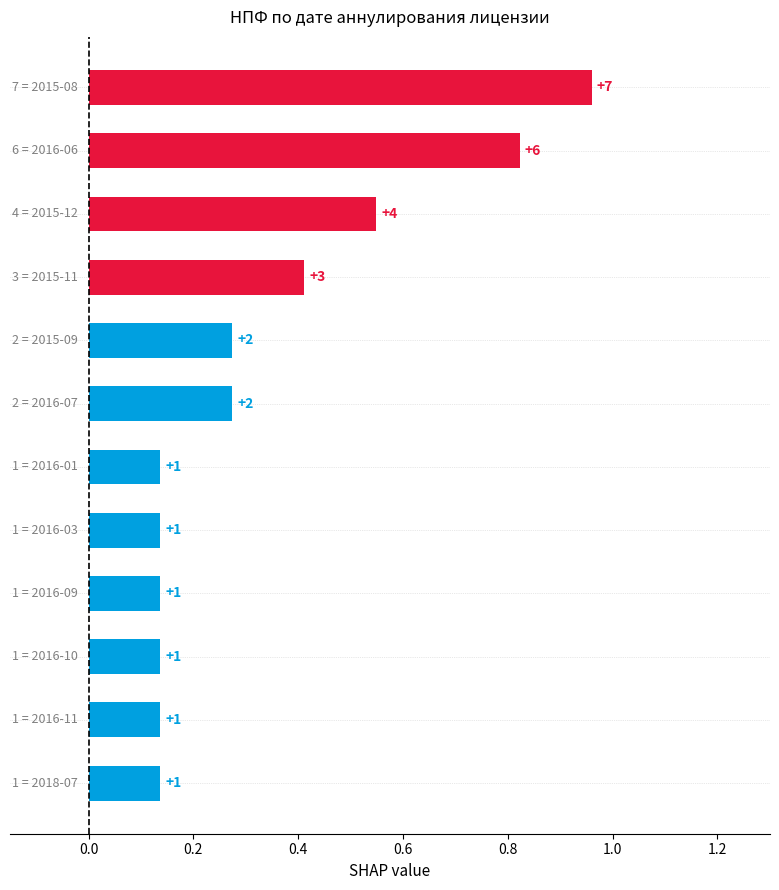

What is the greatest value displayed?

1.0